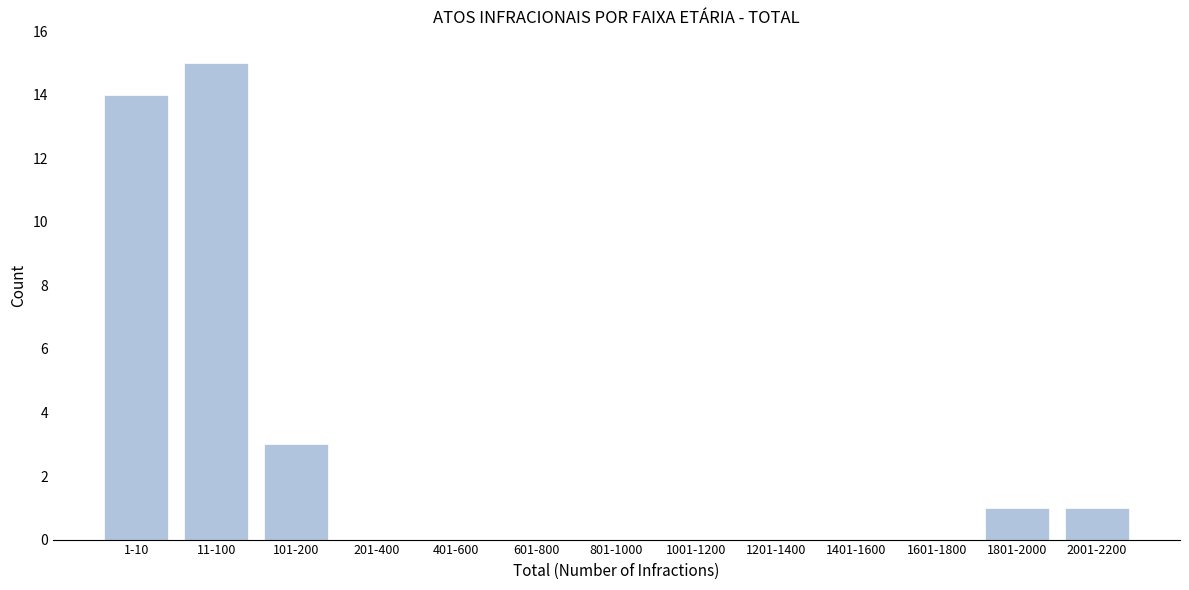

Reading left to right, transcribe all the data shown in this chart.

1-10=14	11-100=15	101-200=3	201-400=0	401-600=0	601-800=0	801-1000=0	1001-1200=0	1201-1400=0	1401-1600=0	1601-1800=0	1801-2000=1	2001-2200=1